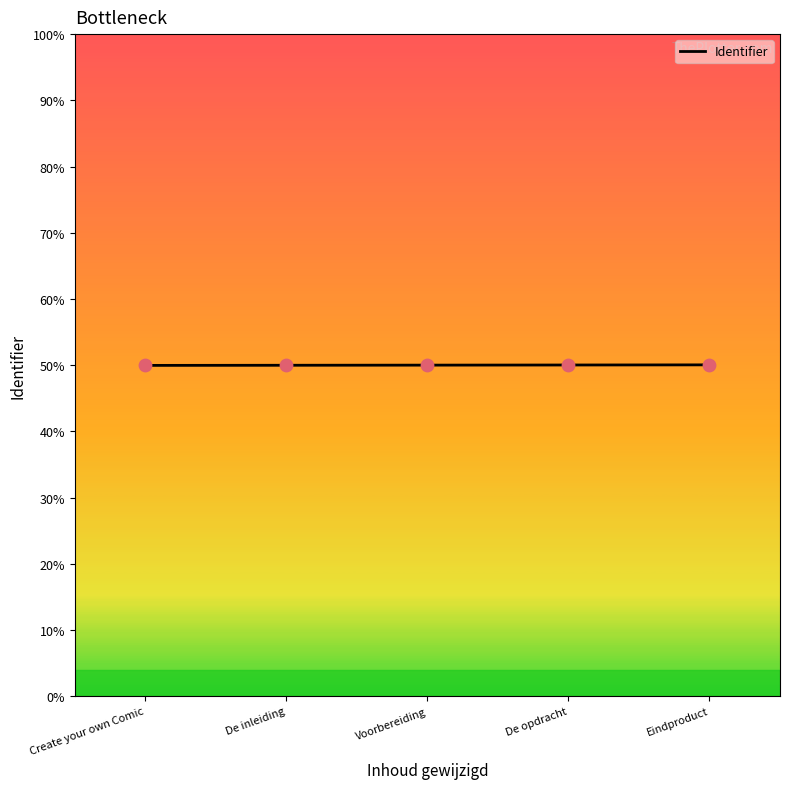

Which has a higher value, Eindproduct or Voorbereiding?

Eindproduct